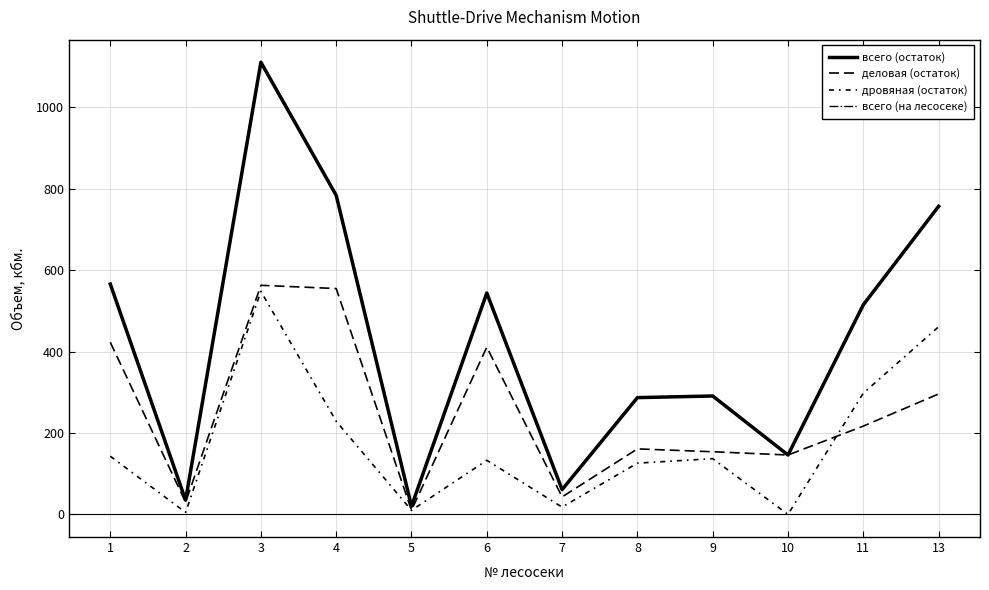

Is this an area chart (filled region under the line)?

No